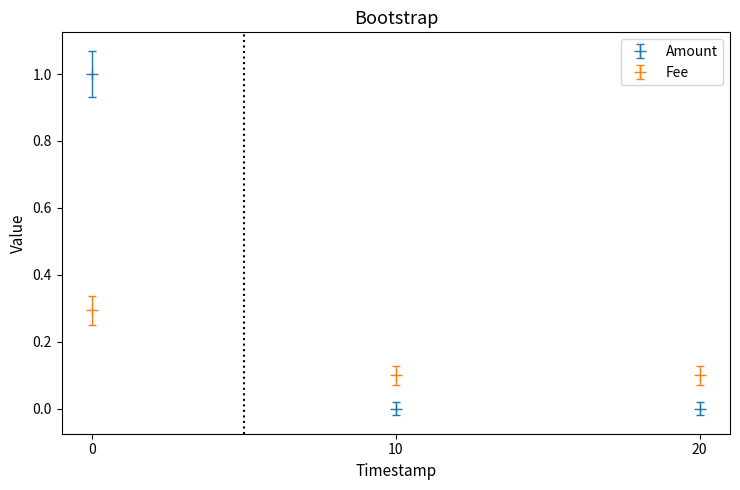

List the series in order of their overall mean, highest first.

Amount, Fee